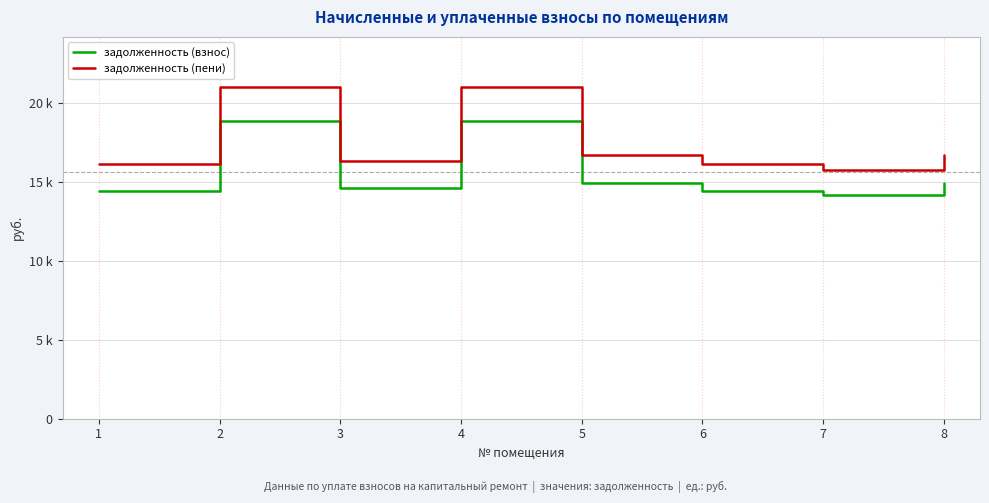

What is the approximate value of задолженность (пени) at 5?

16673.4